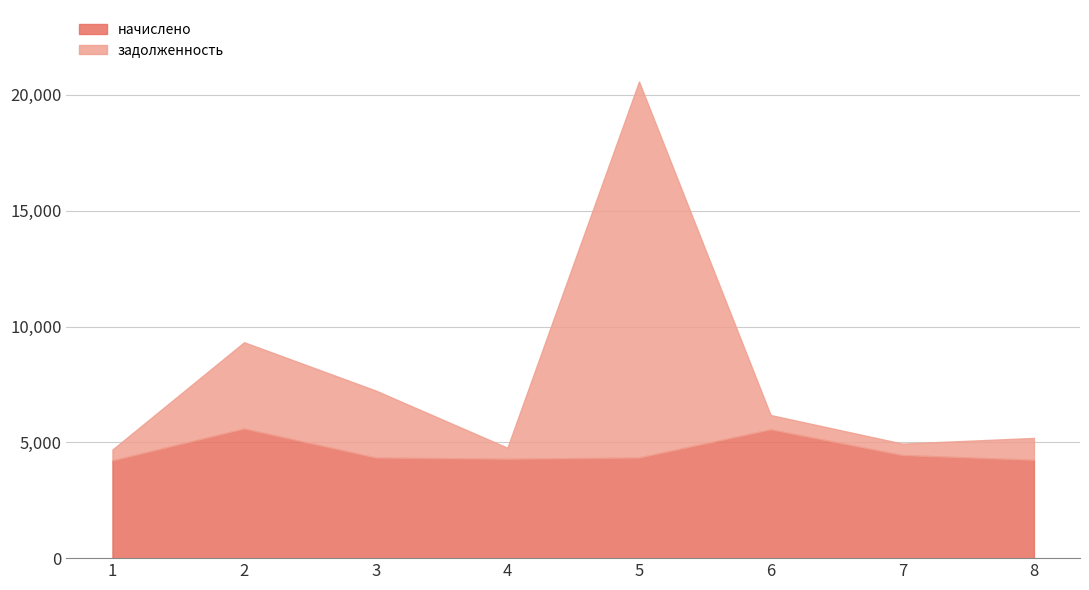

At which category does the chart reach its minimum across all series?

1